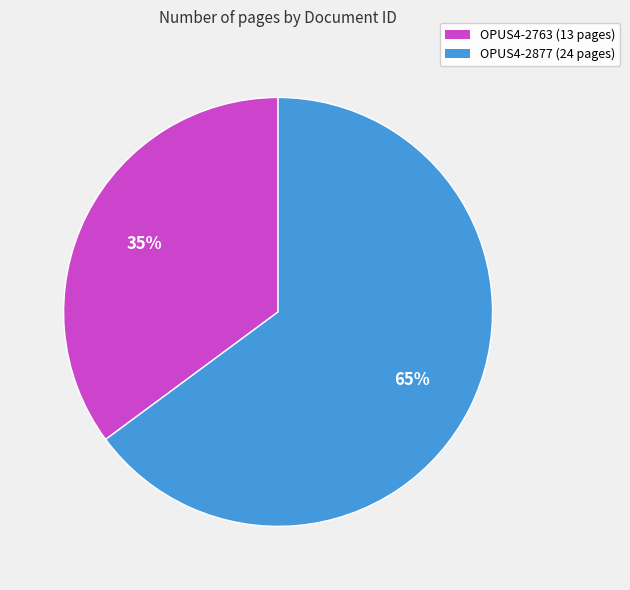

The OPUS4-2877 slice represents 65% of the pie. True or false?

True